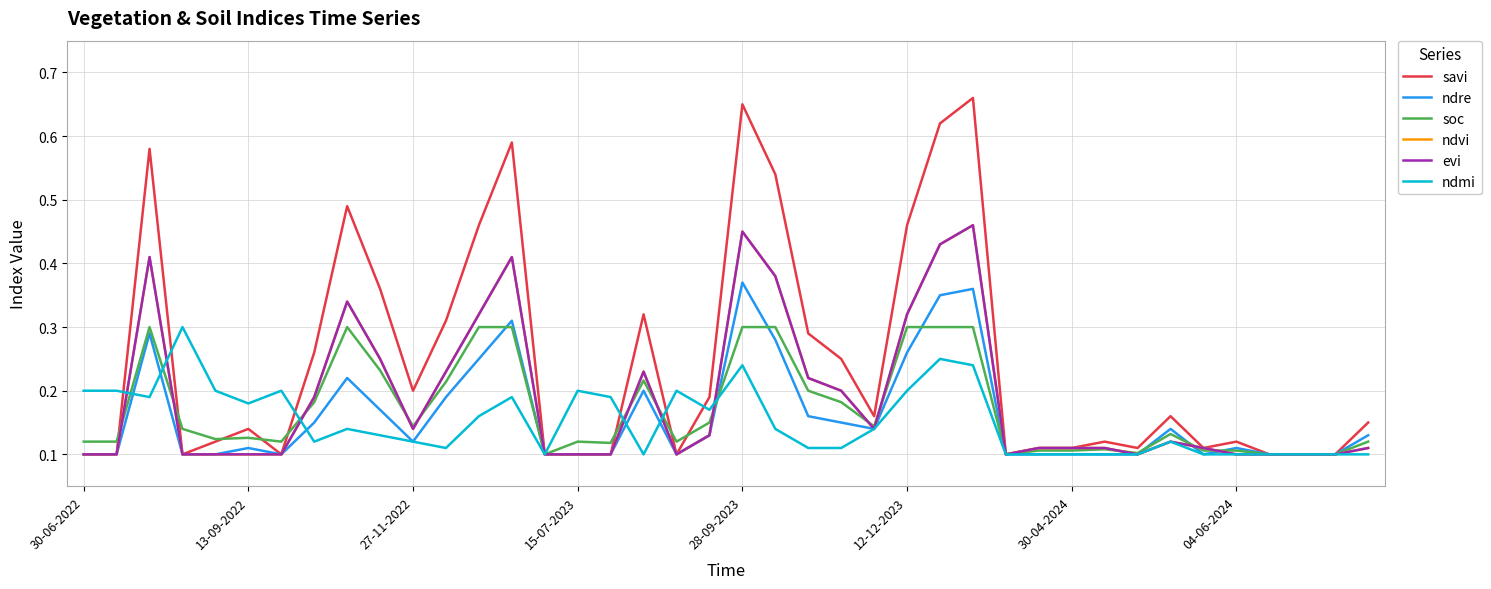

What is the difference between the maximum and second lowest values in the savi series?

0.6